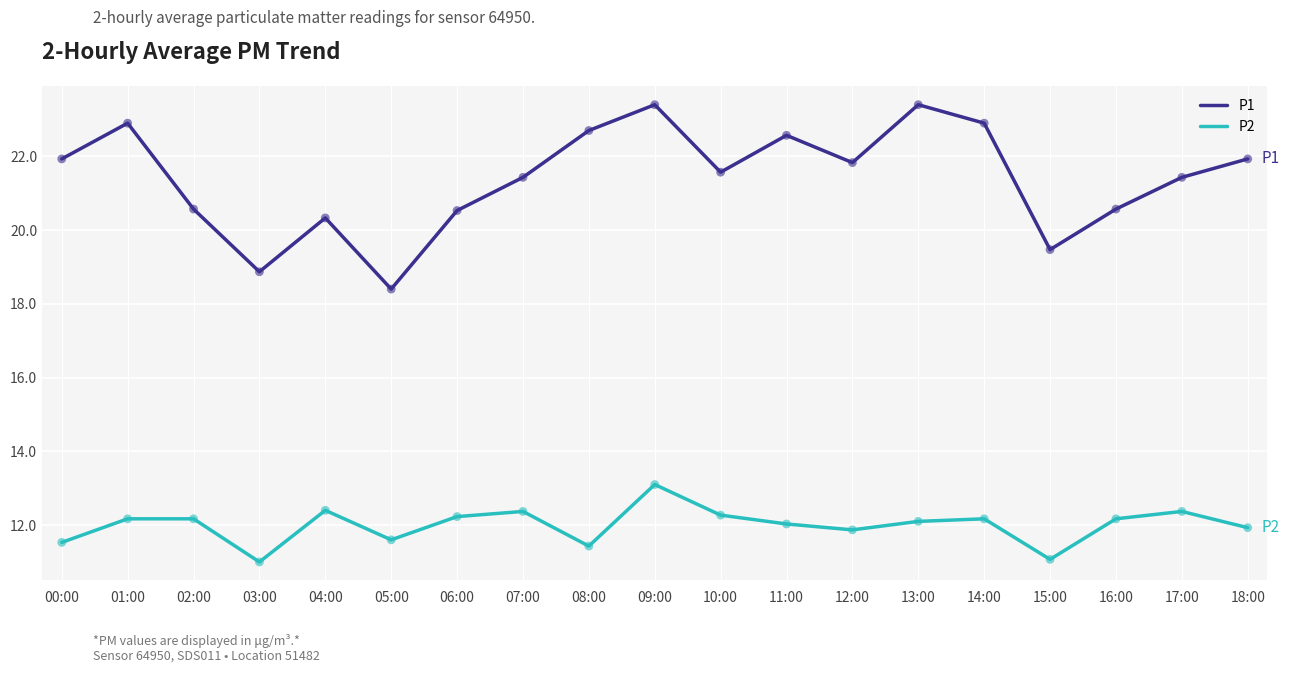

What is the total value across all series at 04:00?

32.7